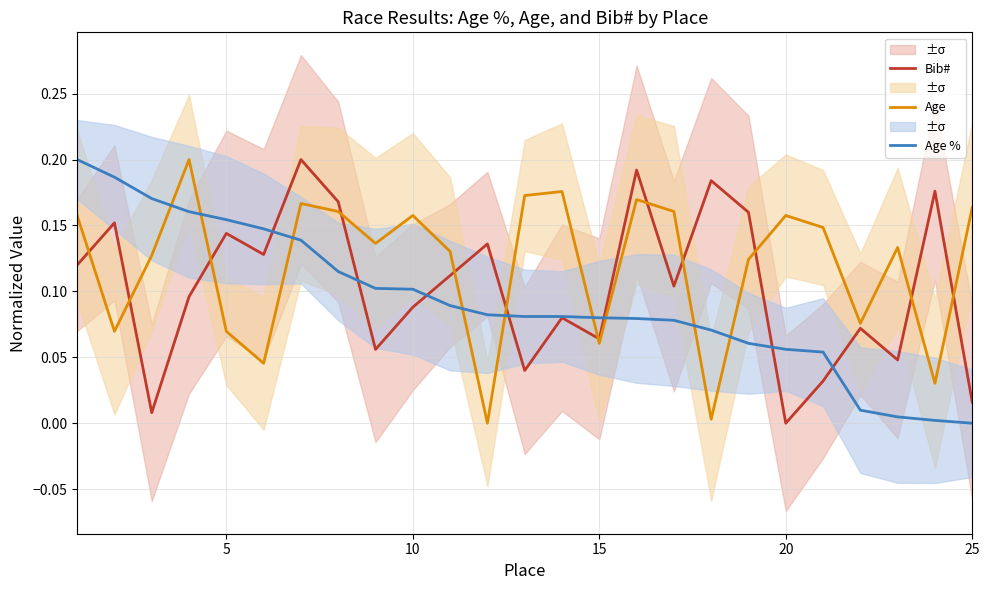

Which series ends up on top after the final intersection of Age % and Age?

Age